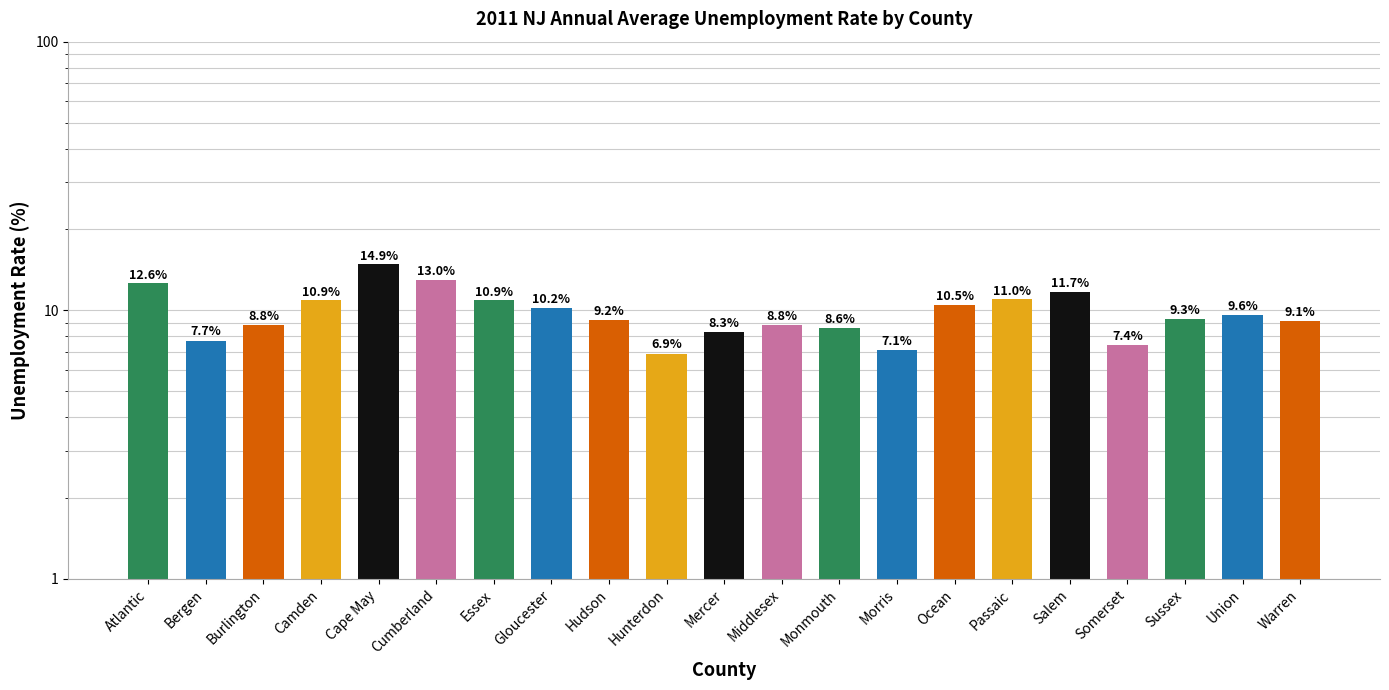

Read the value at Atlantic.

12.6